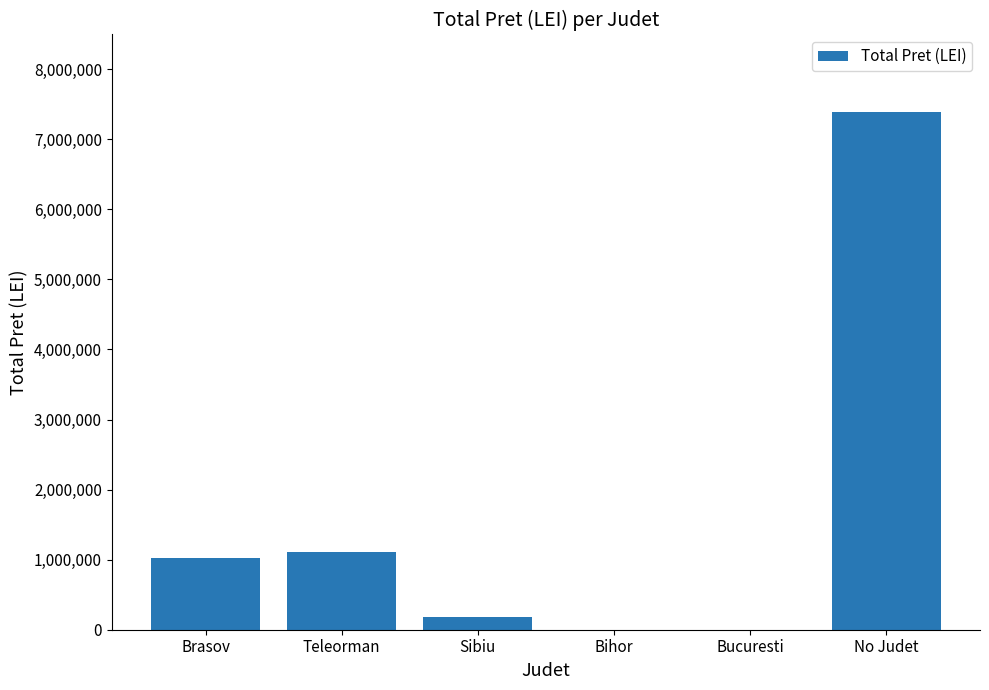

Which has a higher value, Teleorman or Sibiu?

Teleorman